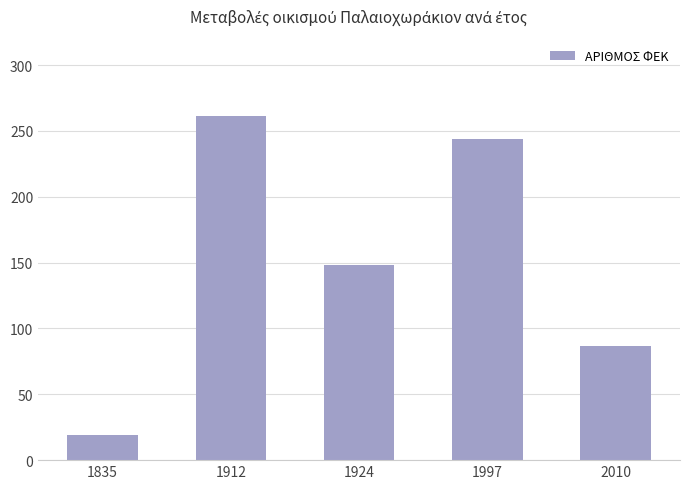

Are the bars grouped side by side (vs. stacked)?

No